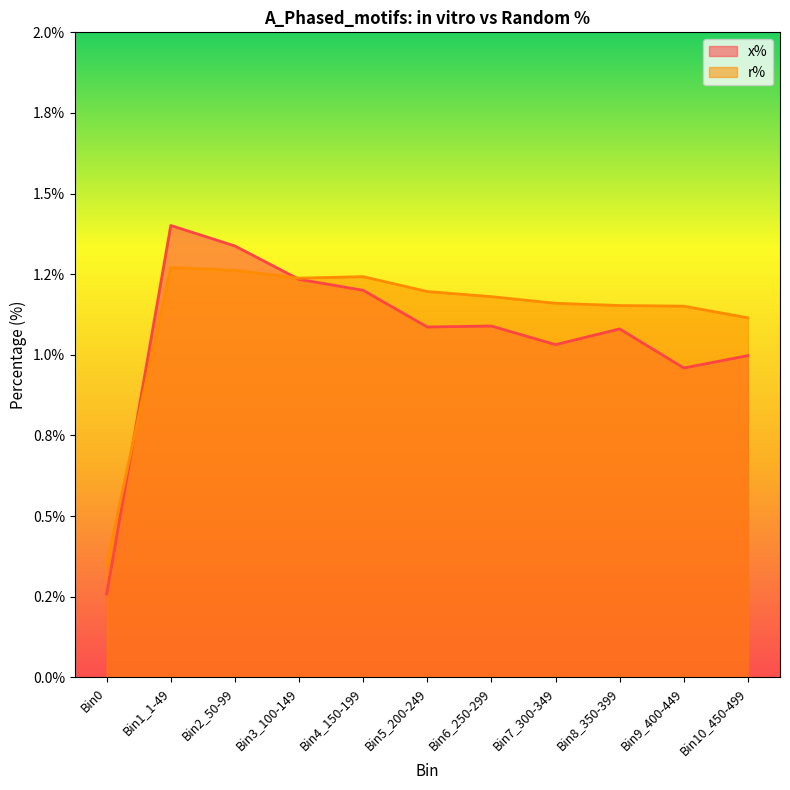

Is the value of x% at Bin10_450-499 greater than the value of r% at Bin0?

Yes